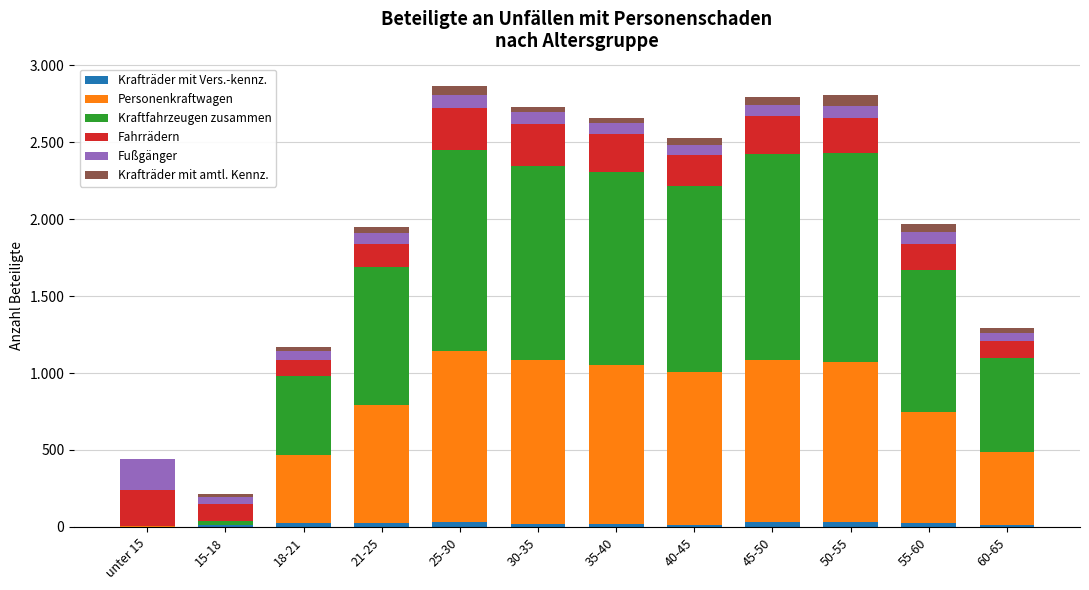

What are all the series names shown in the legend?

Krafträder mit Vers.-kennz., Personenkraftwagen, Kraftfahrzeugen zusammen, Fahrrädern, Fußgänger, Krafträder mit amtl. Kennz.